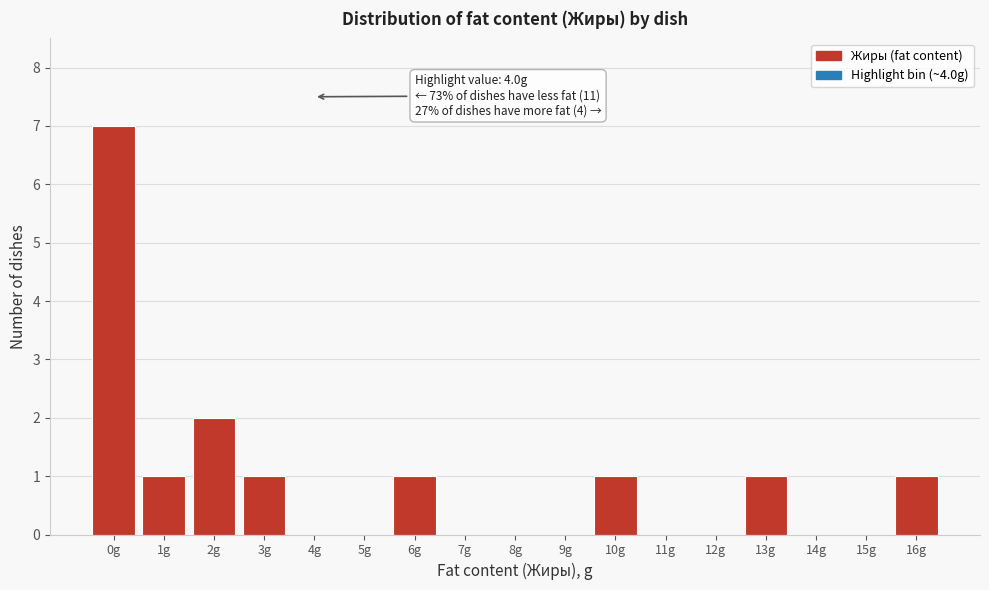

Reading left to right, what are all the values shown in this chart?

0g=7	1g=1	2g=2	3g=1	4g=0	5g=0	6g=1	7g=0	8g=0	9g=0	10g=1	11g=0	12g=0	13g=1	14g=0	15g=0	16g=1